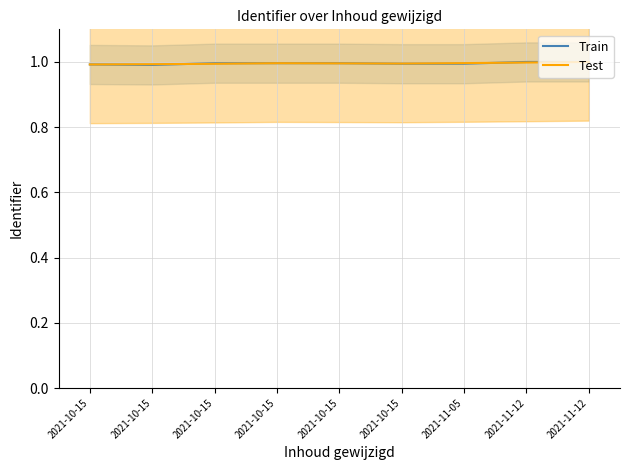

At which label does Test reach its minimum?

2021-10-15